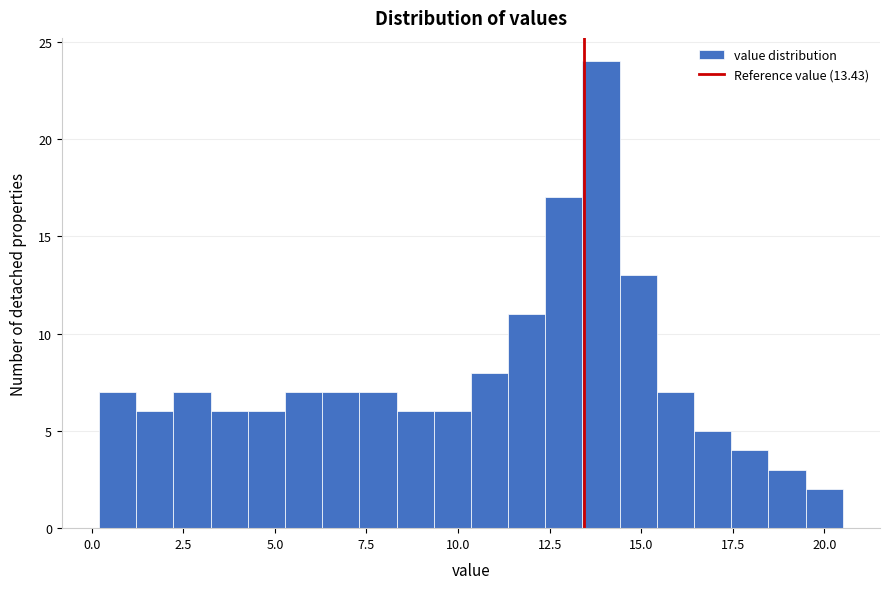

Read against the x-axis, roughly where is the centre of the tallest bar?

14.0